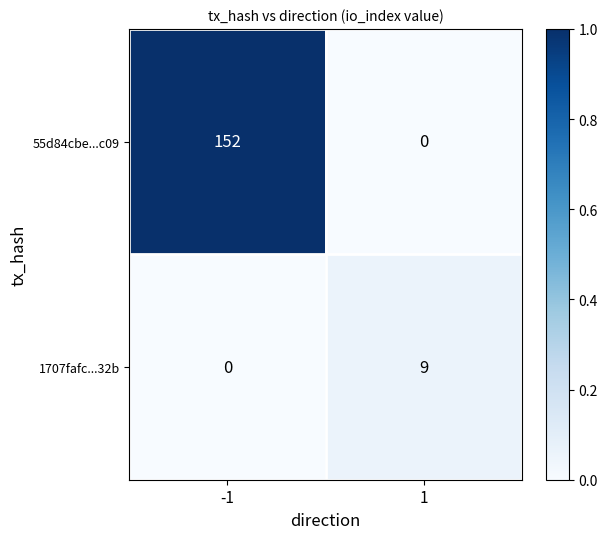

Is it true that 55d84cbe...c09 equals 82 at 1?

False